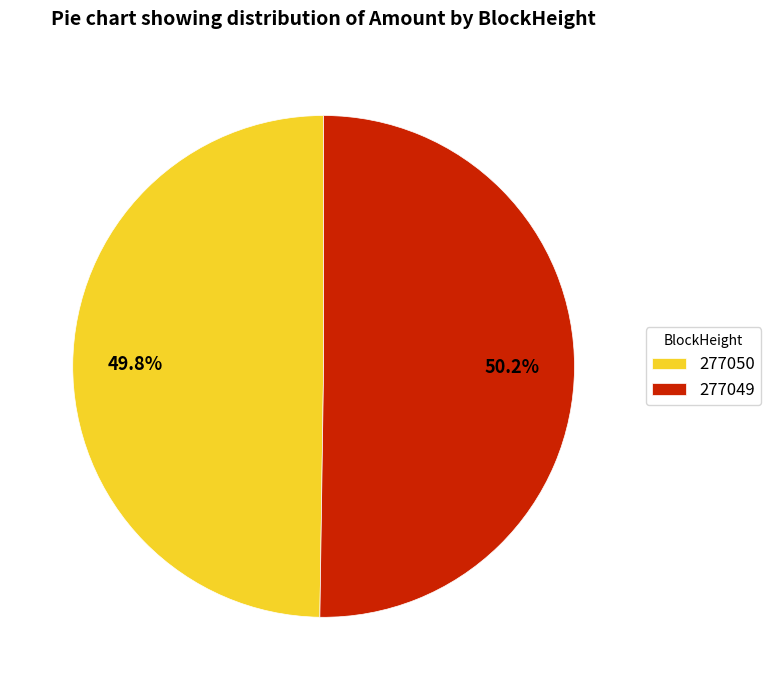

What is the ratio of the value at 277049 to the value at 277050?

1.0